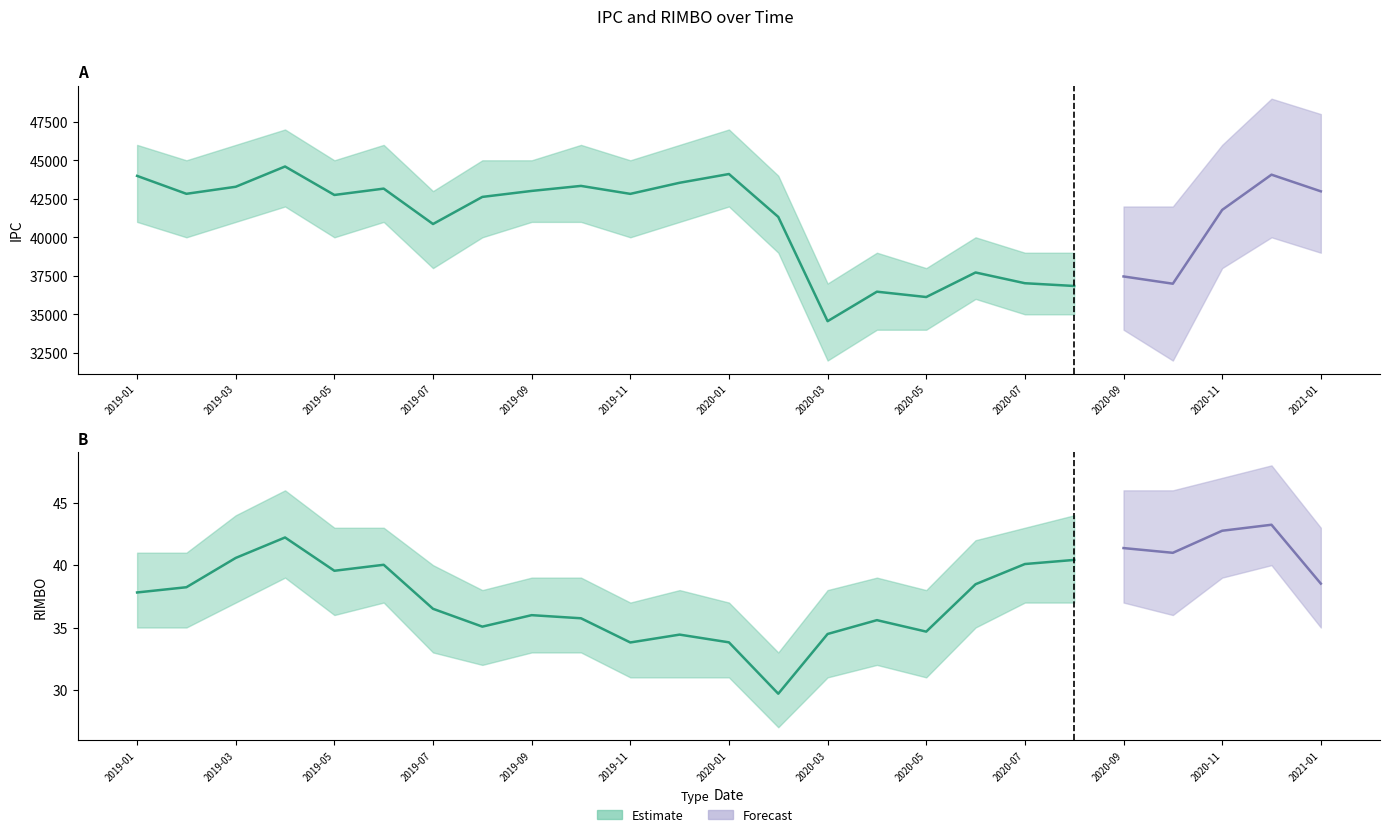

What is the value of the RIMBO point at the 2nd from the left?

38.2